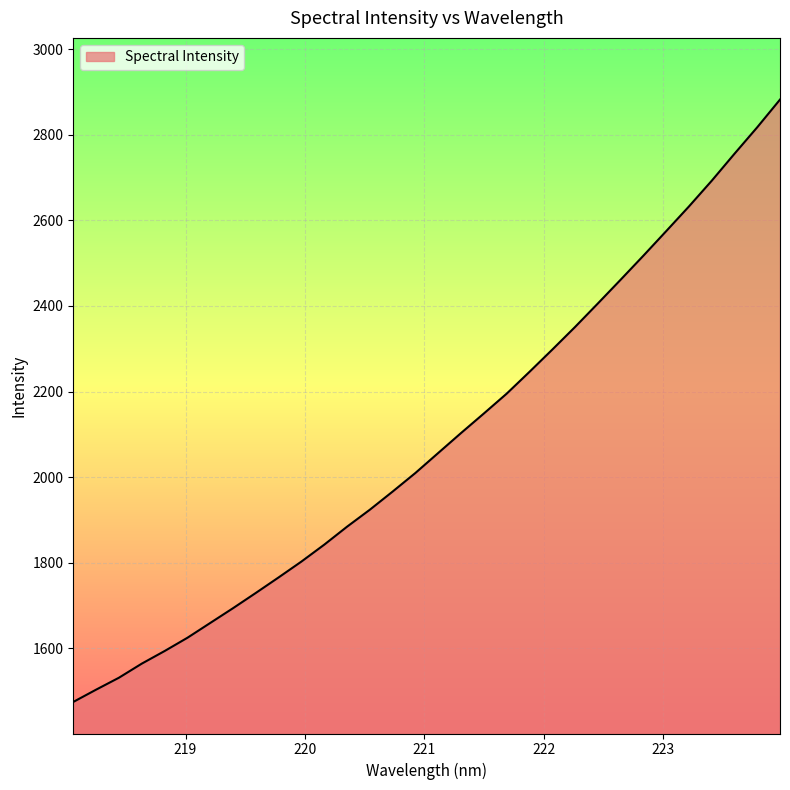

What is the difference between the maximum and minimum values?

1407.3